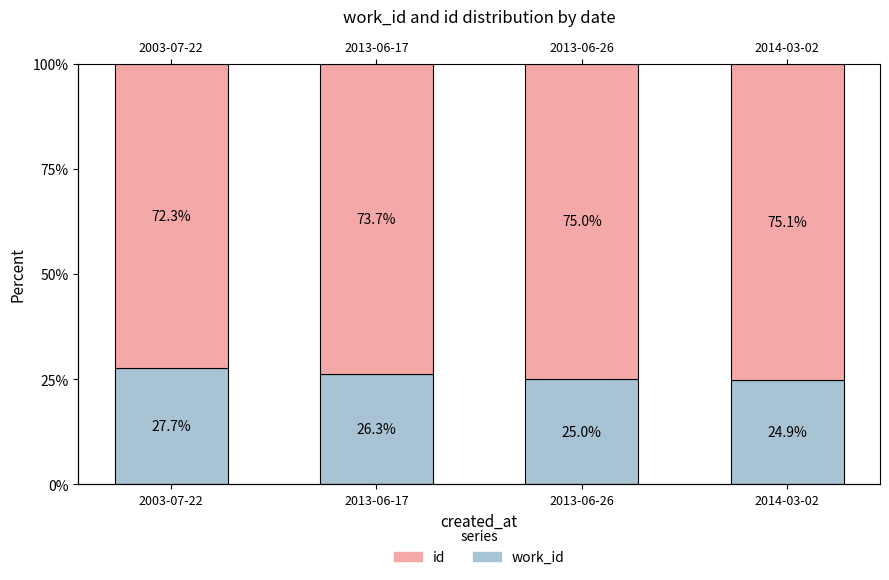

At 2013-06-26, list the series in order from smallest to largest.

work_id, id